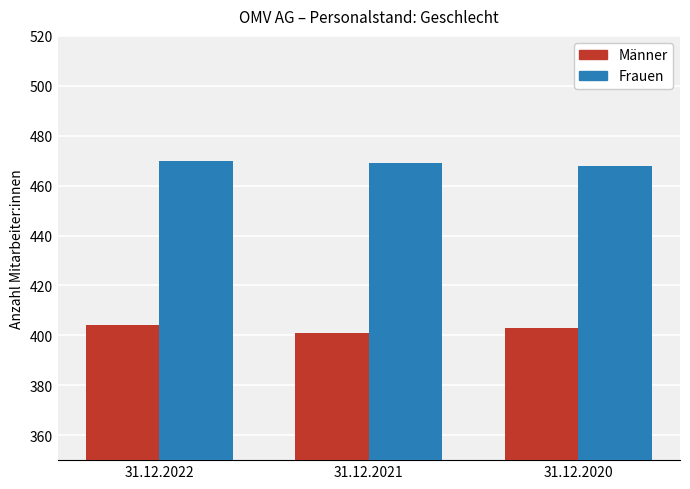

The Männer series shows 404 at 31.12.2022. True or false?

True